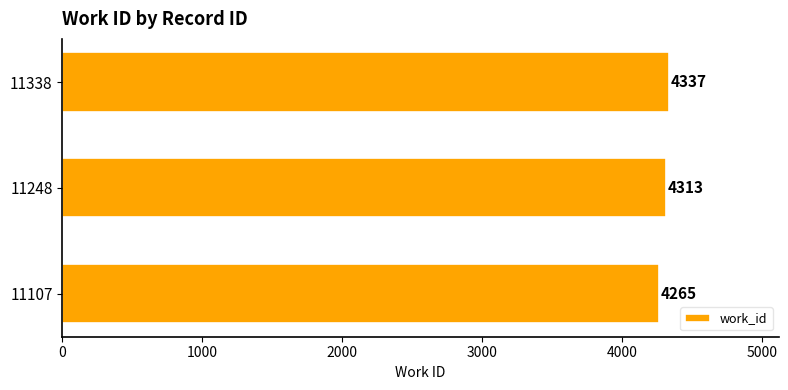

List the labels in order of value, largest first.

11338, 11248, 11107